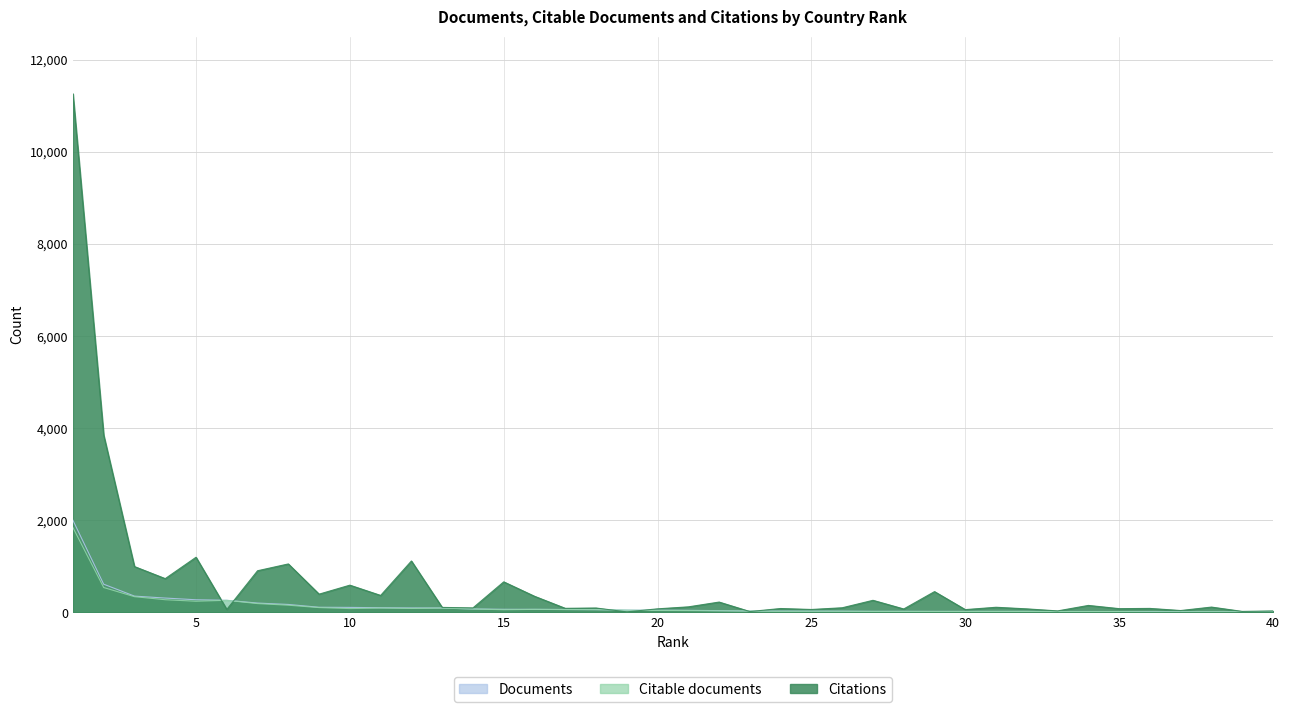

Reading right to left, list all the values displayed in this chart.

Documents: 10	12	14	16	18	18	19	19	21	21	21	21	22	22	26	27	28	30	38	44	48	49	59	63	66	67	74	96	97	101	108	111	172	202	263	274	311	353	612	2000
Citable documents: 8	12	14	13	12	18	18	18	21	21	20	20	21	21	24	25	23	29	34	39	42	49	59	61	65	58	73	93	85	94	83	104	156	191	262	242	275	341	540	1842
Citations: 31	21	115	40	86	81	151	32	76	111	60	451	74	262	100	63	84	18	224	120	77	11	95	88	350	663	97	108	1116	368	591	396	1052	904	64	1197	733	995	3848	11260